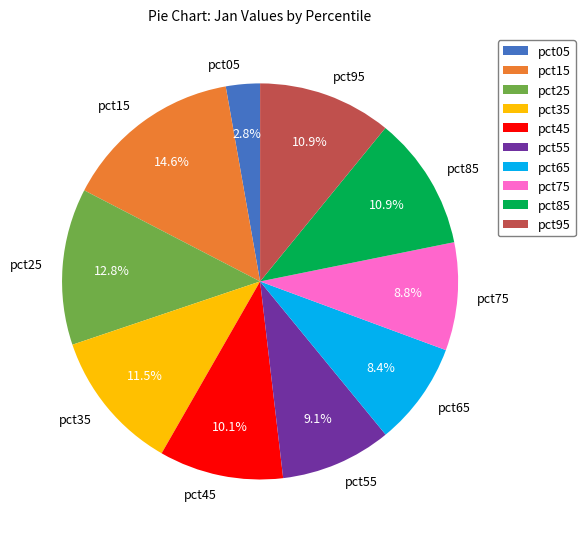

What is the smallest slice in the pie chart?

pct05